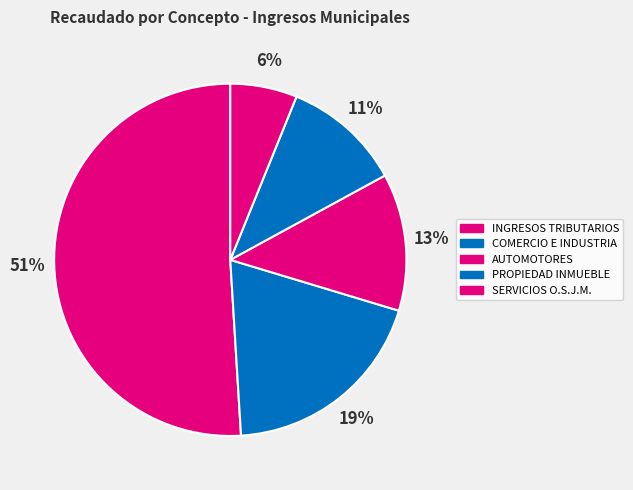

Count the number of slices in the pie.

5